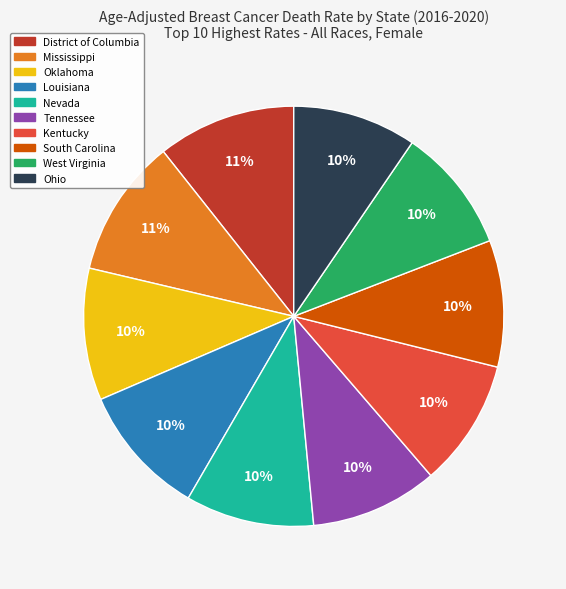

The Ohio slice represents 15% of the pie. True or false?

False